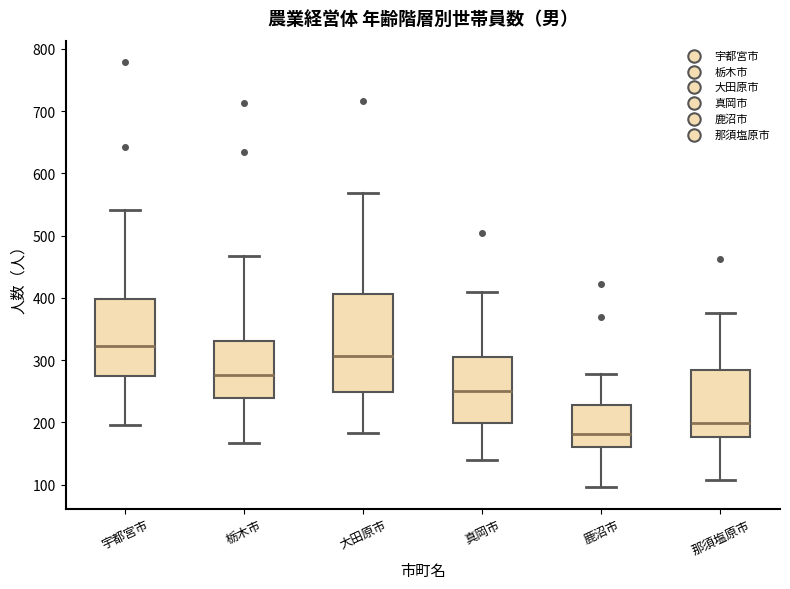

Where is the upper edge of the box for 鹿沼市 on the y-axis? The values are not printed on the chart, so give them approximately, as read against the axis.

230